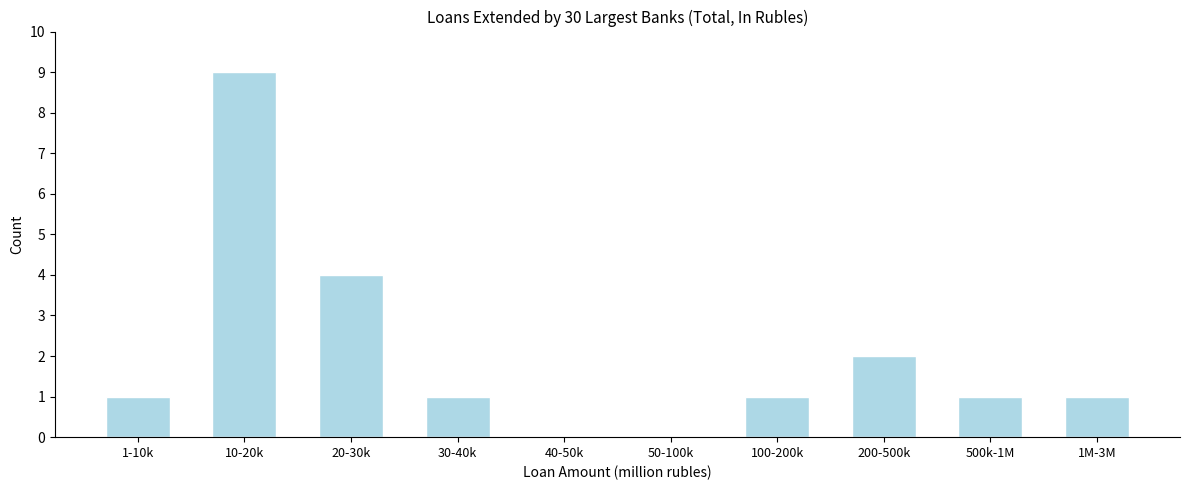

Reading left to right, extract all data points from this chart.

1-10k=1	10-20k=9	20-30k=4	30-40k=1	40-50k=0	50-100k=0	100-200k=1	200-500k=2	500k-1M=1	1M-3M=1